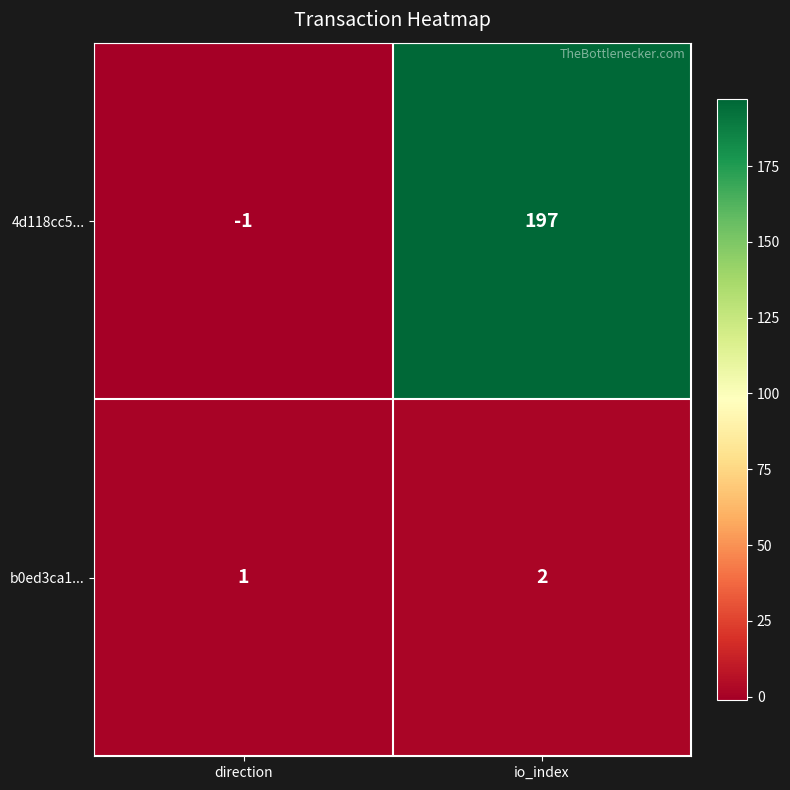

List the series in order of their overall mean, lowest first.

b0ed3ca1..., 4d118cc5...